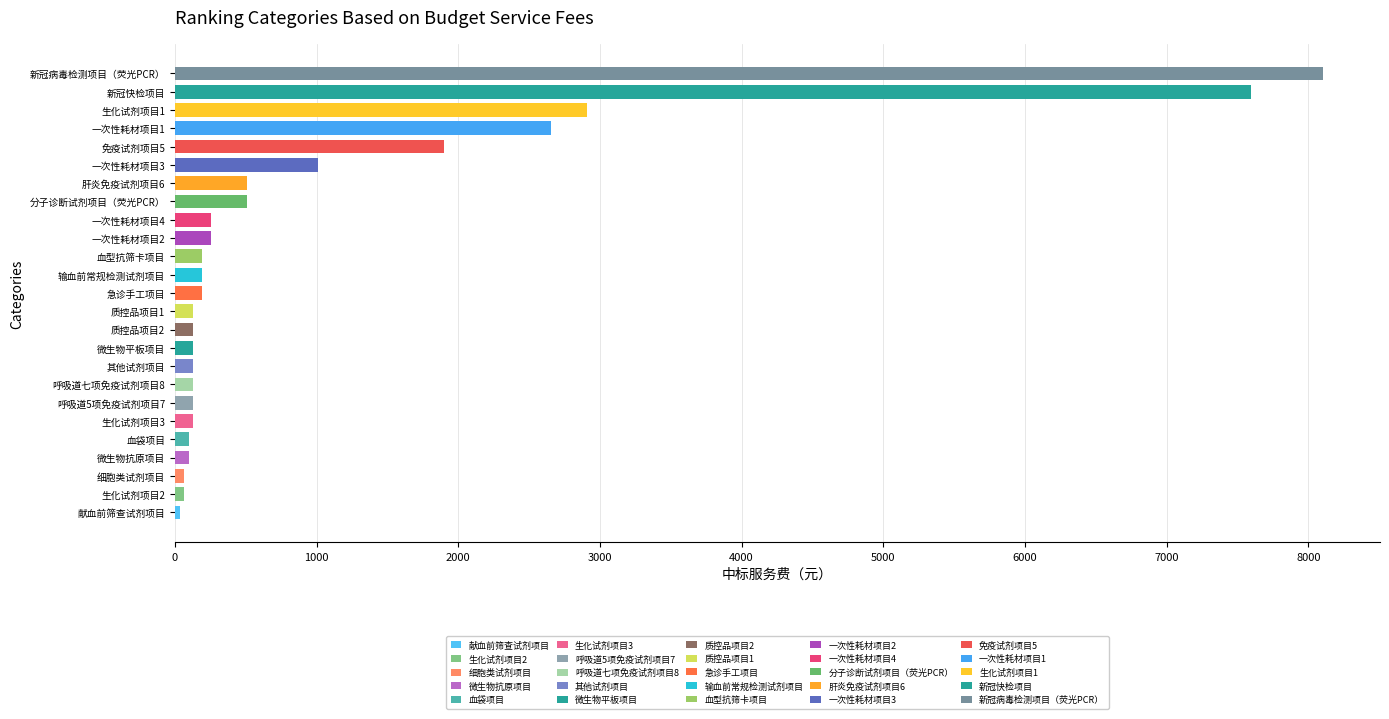

Reading right to left, extract all data points from this chart.

2658.2	126.6	189.9	38.0	63.3	189.9	101.3	253.2	1012.7	253.2	126.6	7594.9	189.9	101.3	126.6	126.6	126.6	126.6	506.3	1898.7	8101.3	506.3	126.6	63.3	2911.4